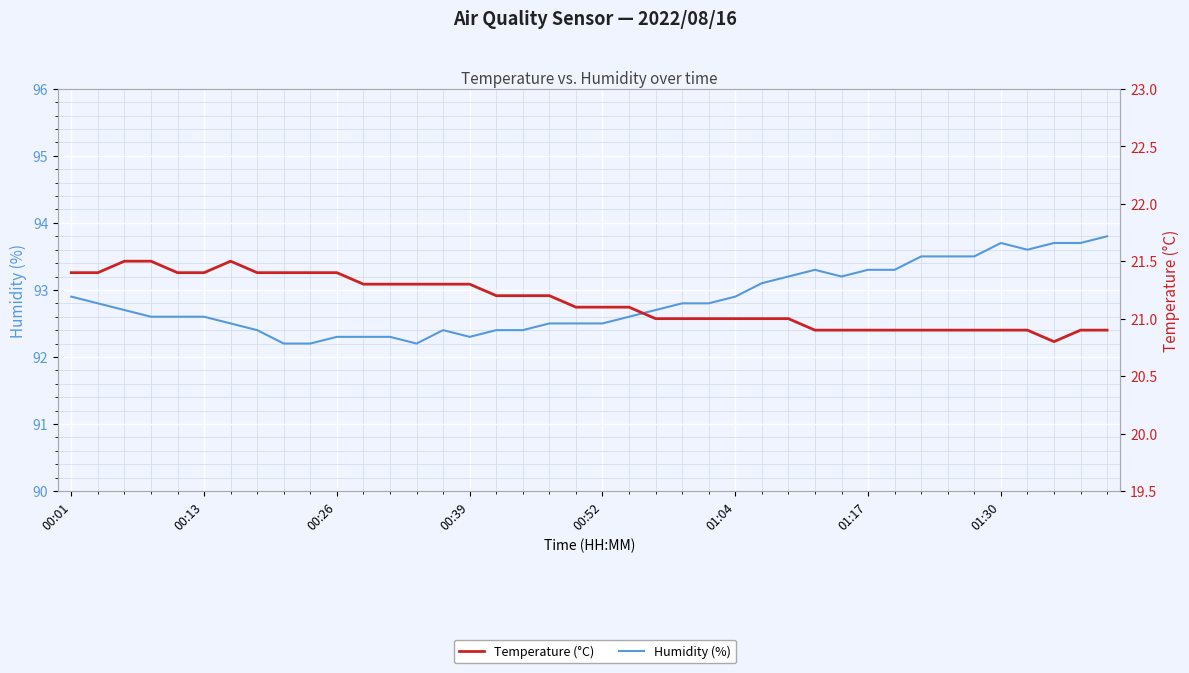

Is the value of Temperature (°C) at 19 greater than the value of Humidity (%) at 11?

No